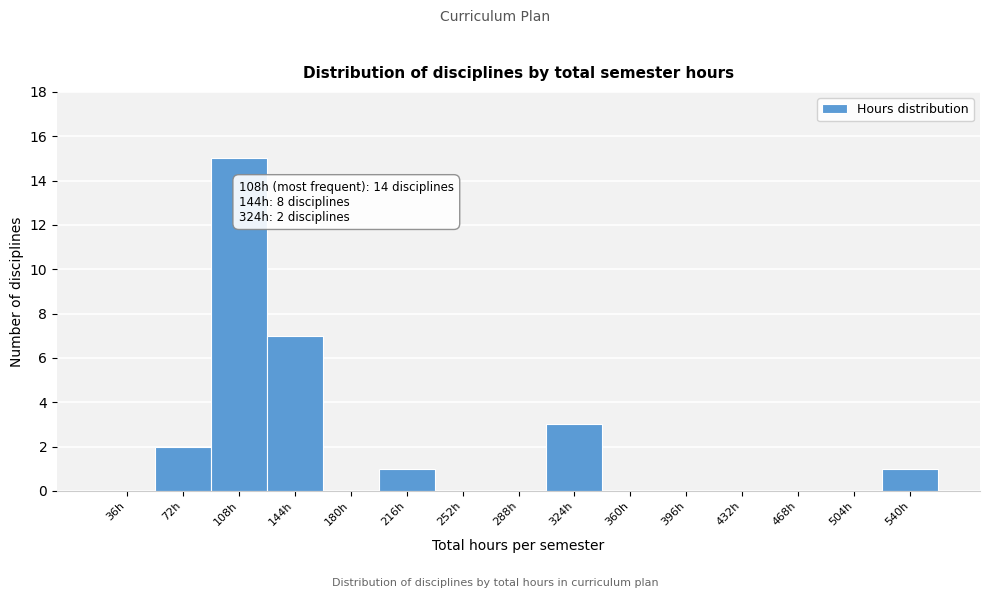

Reading left to right, what are all the values shown in this chart?

36h=0	72h=2	108h=15	144h=7	180h=0	216h=1	252h=0	288h=0	324h=3	360h=0	396h=0	432h=0	468h=0	504h=0	540h=1